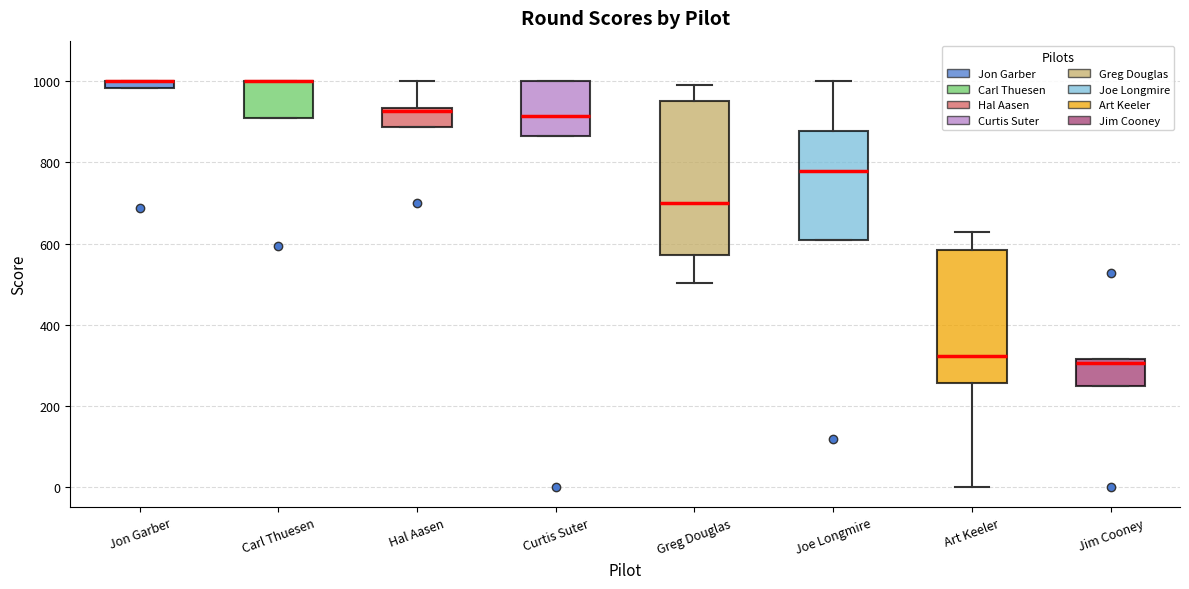

Where is the lower edge of the box for Joe Longmire on the y-axis? The values are not printed on the chart, so give them approximately, as read against the axis.

600